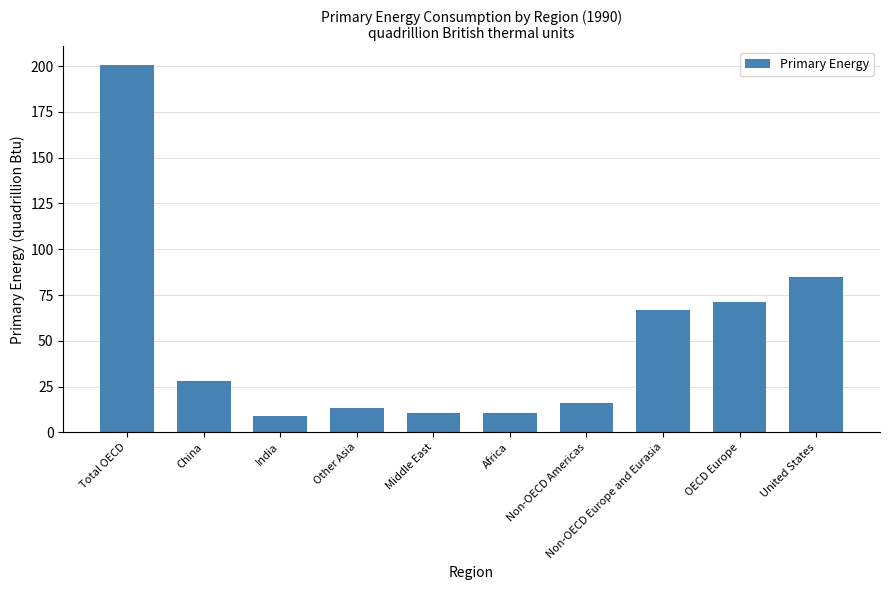

What is the label of the 1st bar from the right?

United States